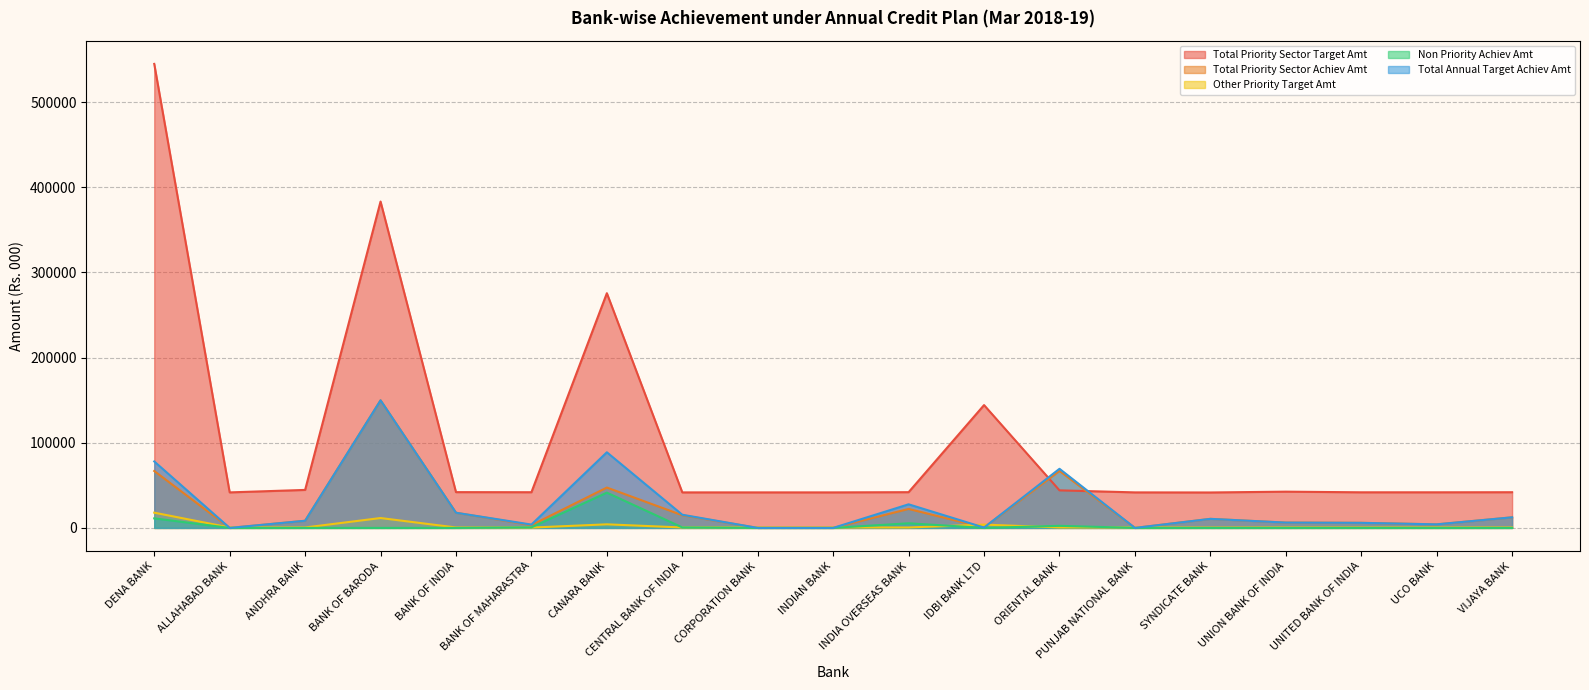

What is the difference between the maximum and second lowest values in the Total Priority Sector Achiev Amt series?

149777